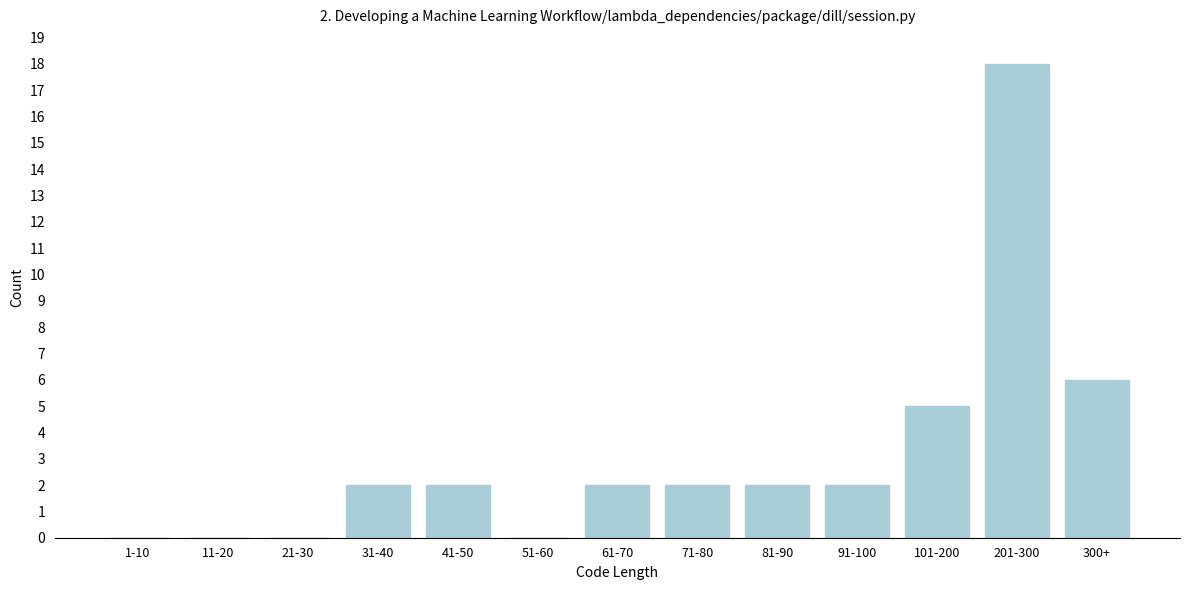

Reading right to left, what are all the values shown in this chart?

300+=6	201-300=18	101-200=5	91-100=2	81-90=2	71-80=2	61-70=2	51-60=0	41-50=2	31-40=2	21-30=0	11-20=0	1-10=0